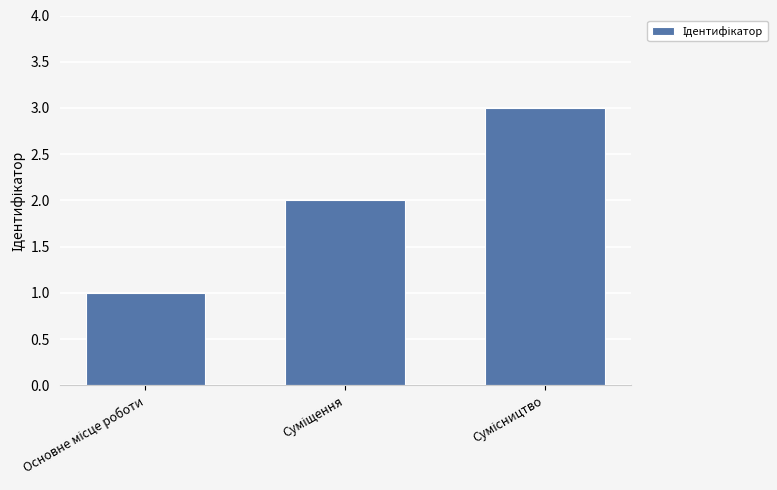

What is the sum of all values?

6